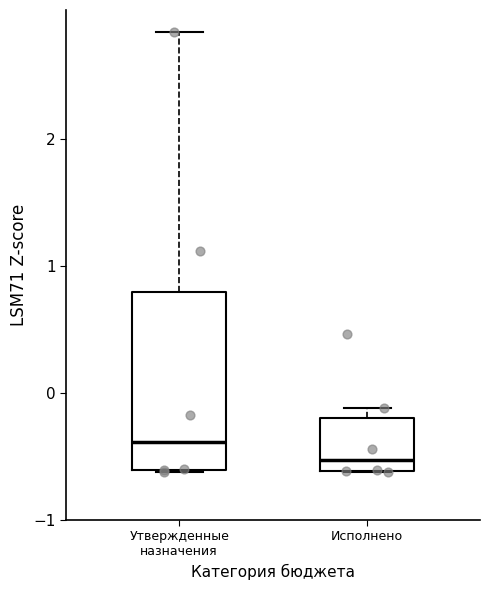

Where is the lower edge of the box for Исполнено on the y-axis? The values are not printed on the chart, so give them approximately, as read against the axis.

-0.6